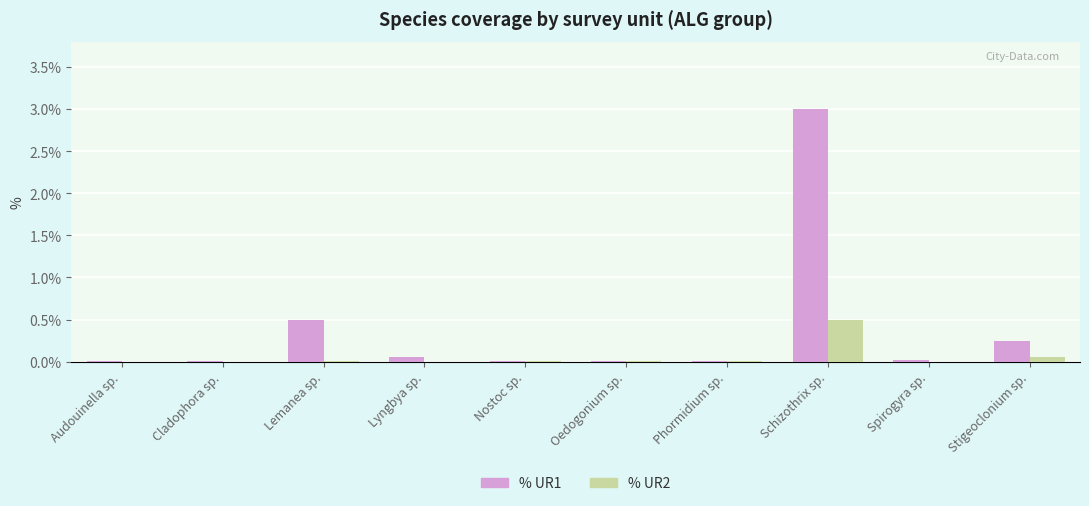

What is the sum of all % UR2 values?

0.6